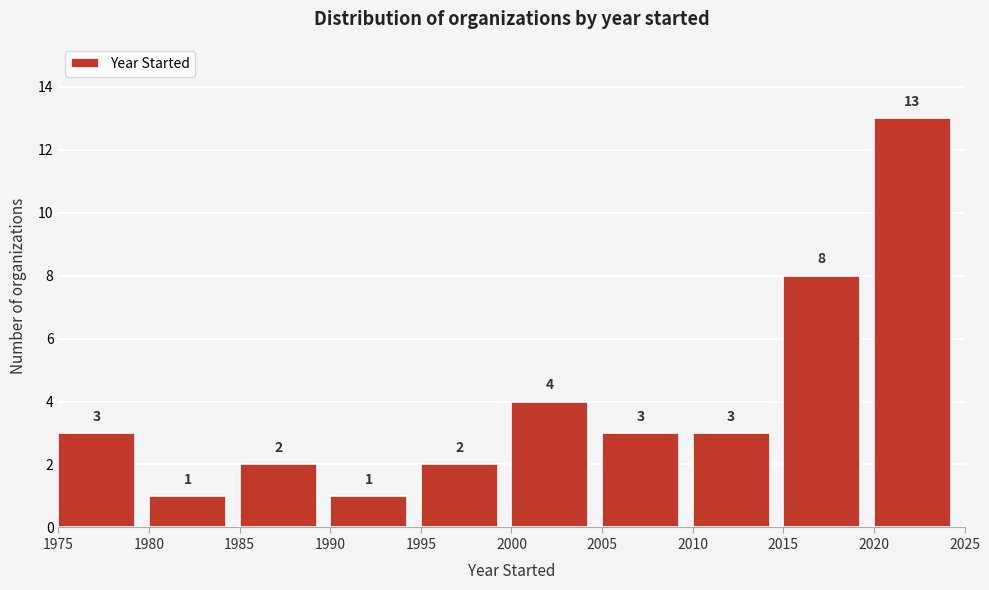

What is the height of the bar covering 1995 to 2000 on the x-axis?

2